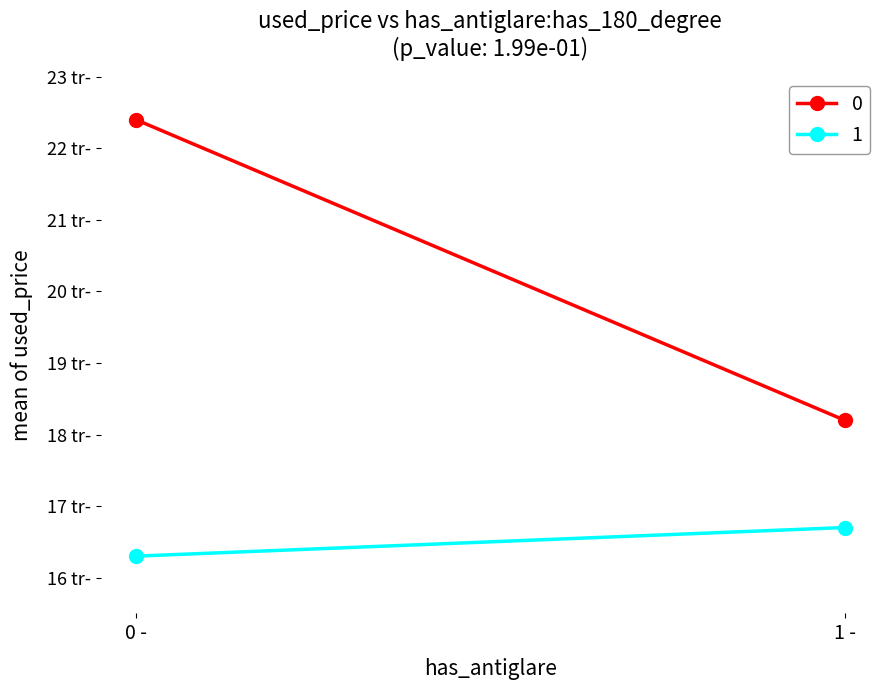

Reading right to left, what are all the values shown in this chart?

0: 18.2	22.4
1: 16.7	16.3